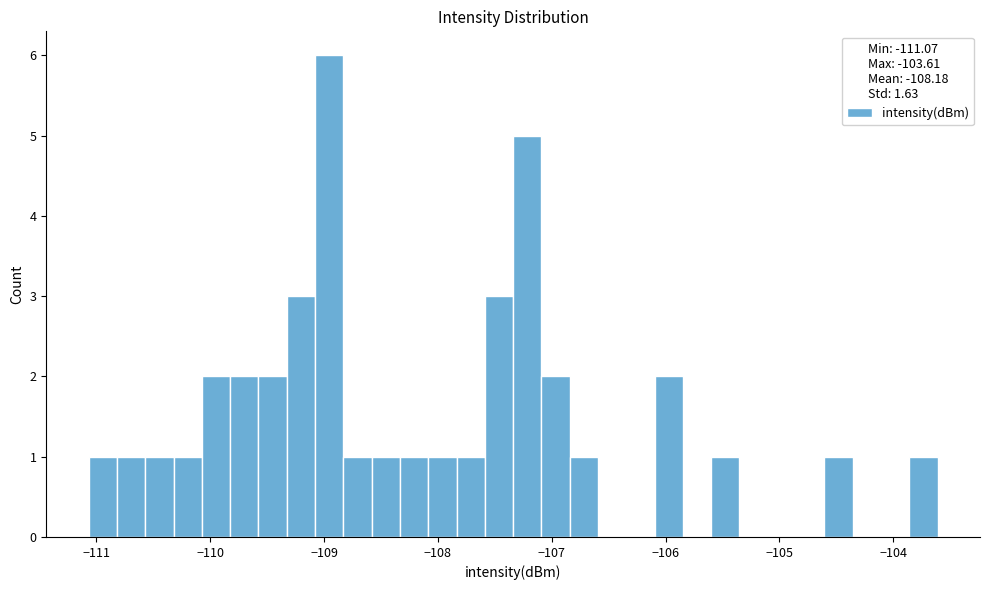

Read against the x-axis, roughly where is the centre of the tallest bar?

-109.0